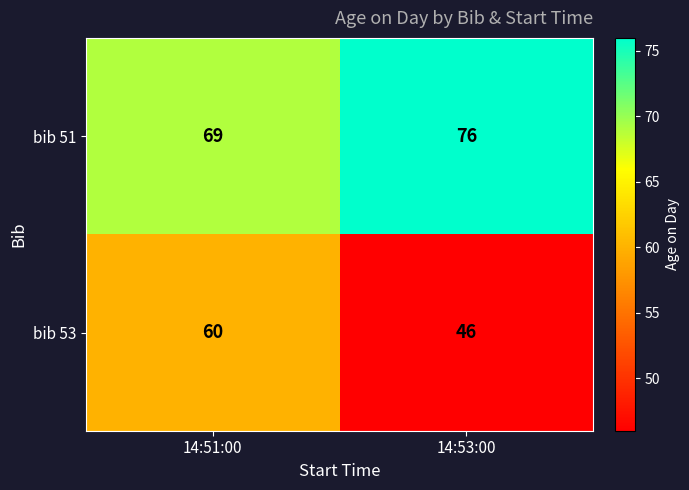

Count the number of categories in the chart.

2